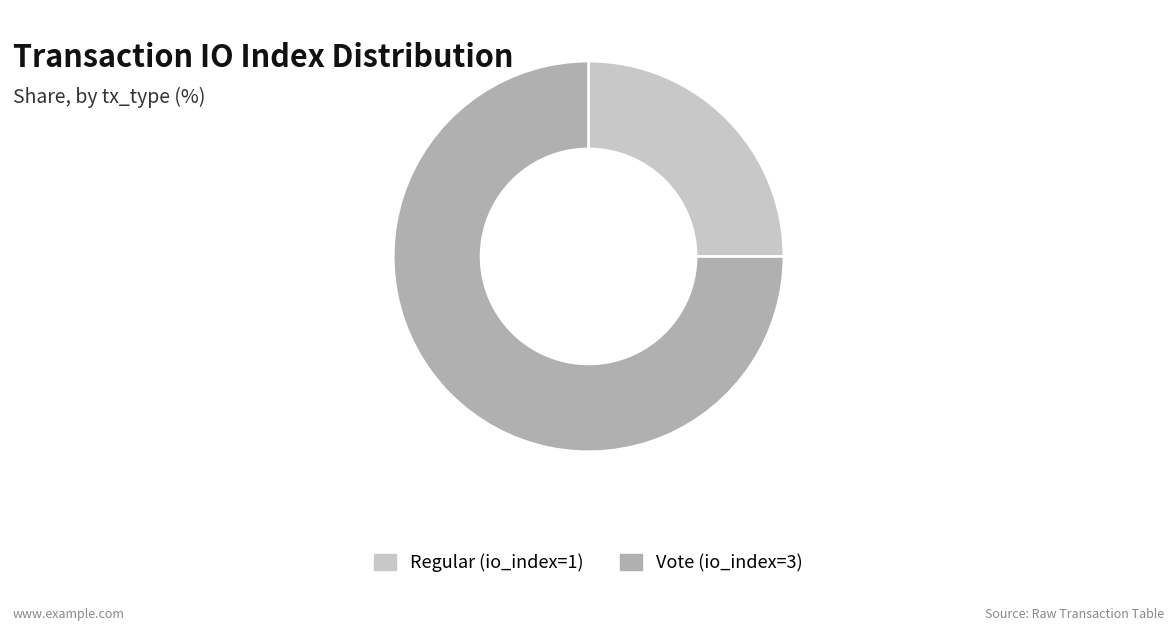

Which slice is the smallest?

Regular (io_index=1)